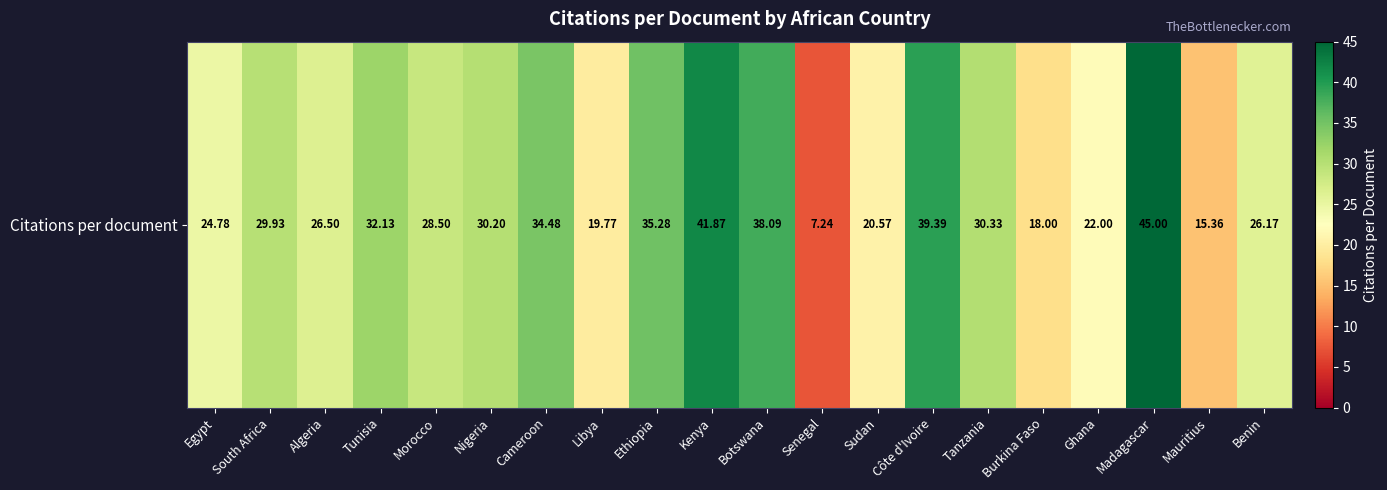

What is the difference between the second highest and minimum values?

34.6